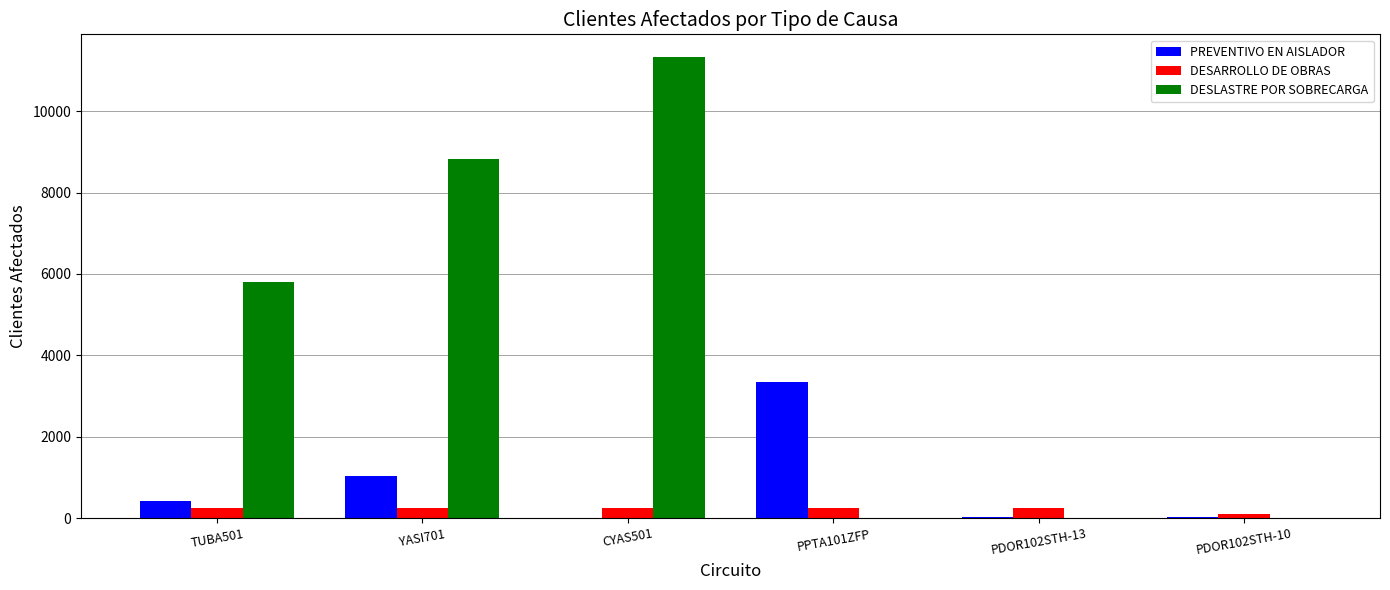

Which category has the highest value in the PREVENTIVO EN AISLADOR series?

PPTA101ZFP